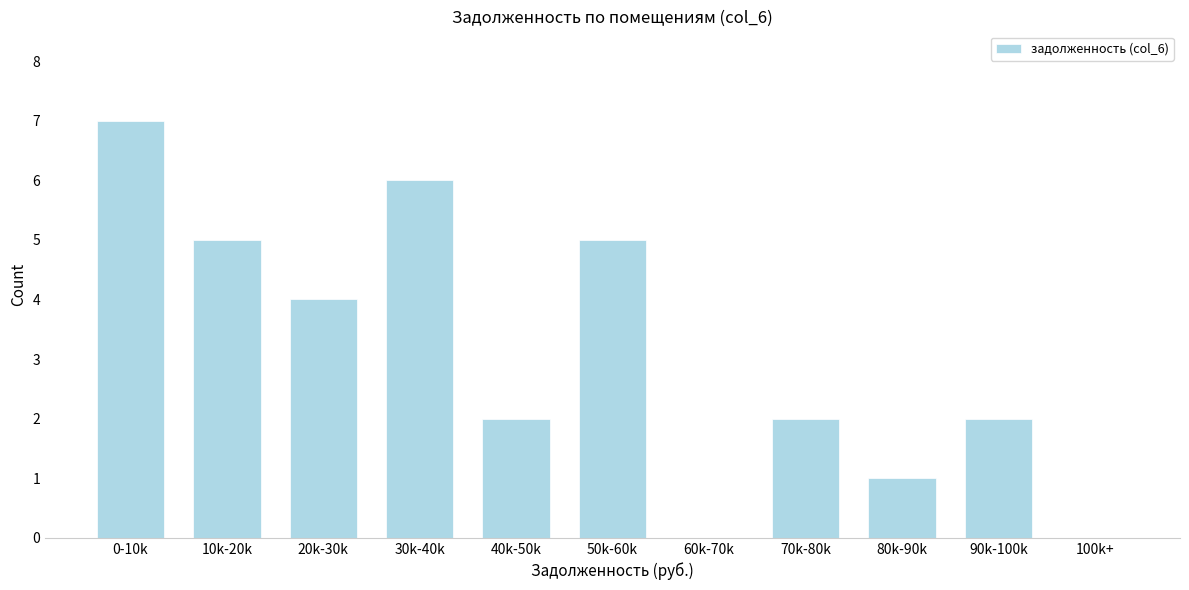

Reading left to right, transcribe all the data shown in this chart.

0-10k=7	10k-20k=5	20k-30k=4	30k-40k=6	40k-50k=2	50k-60k=5	60k-70k=0	70k-80k=2	80k-90k=1	90k-100k=2	100k+=0